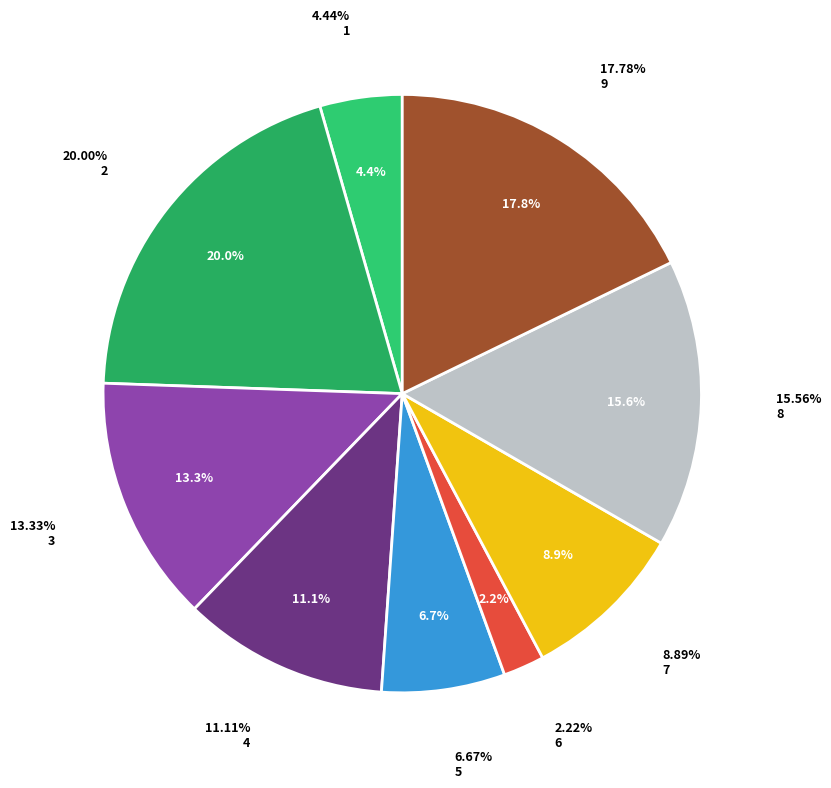

Which category has the biggest portion of the pie?

2